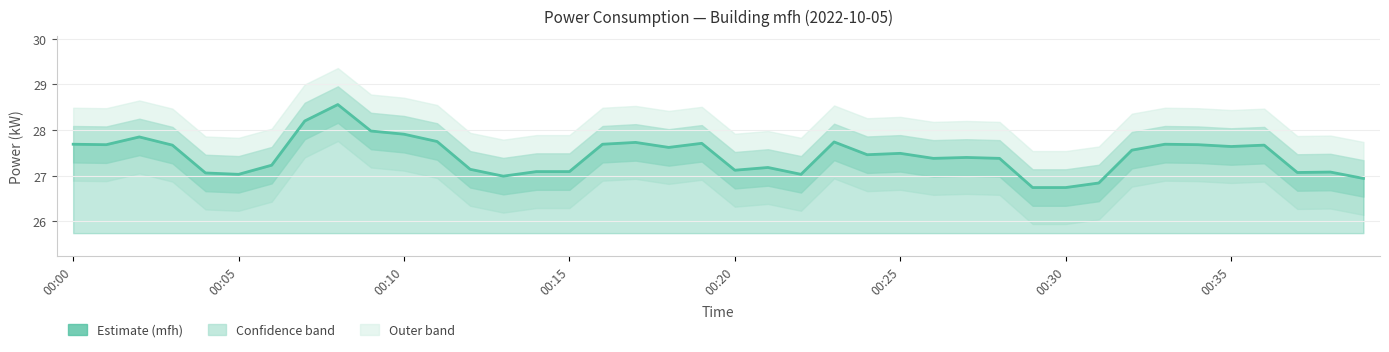

How many data points are less than 27?

5